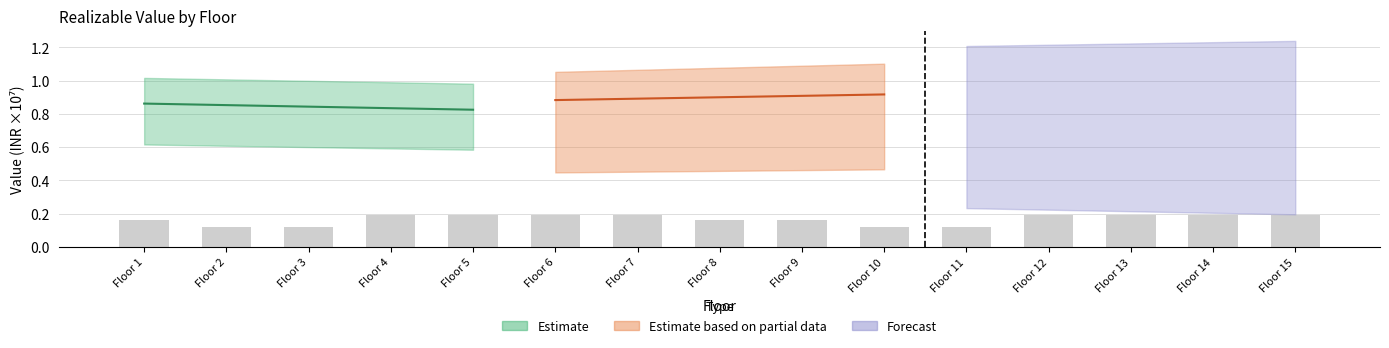

Does the chart contain stacked bars?

No